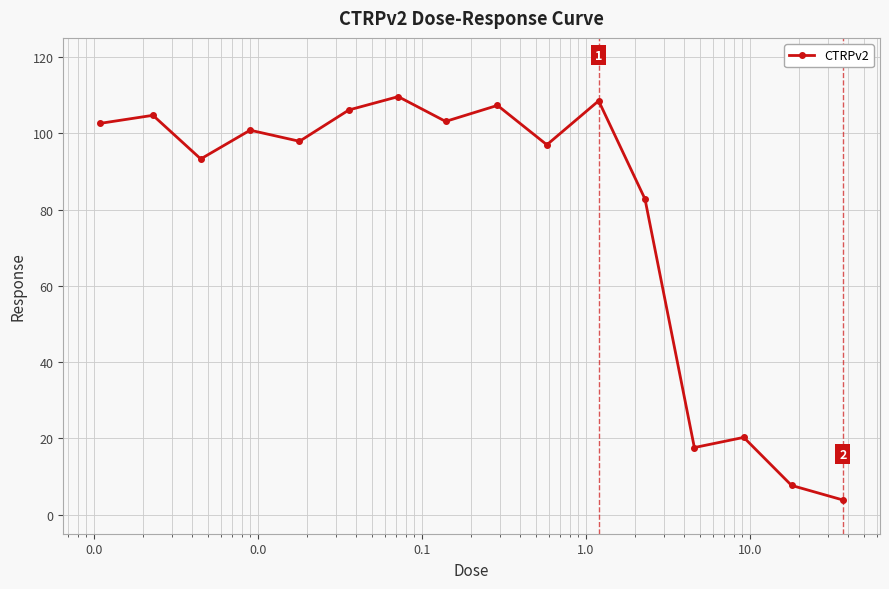

True or false: there are more than 2 points higher than both neighbors.

True